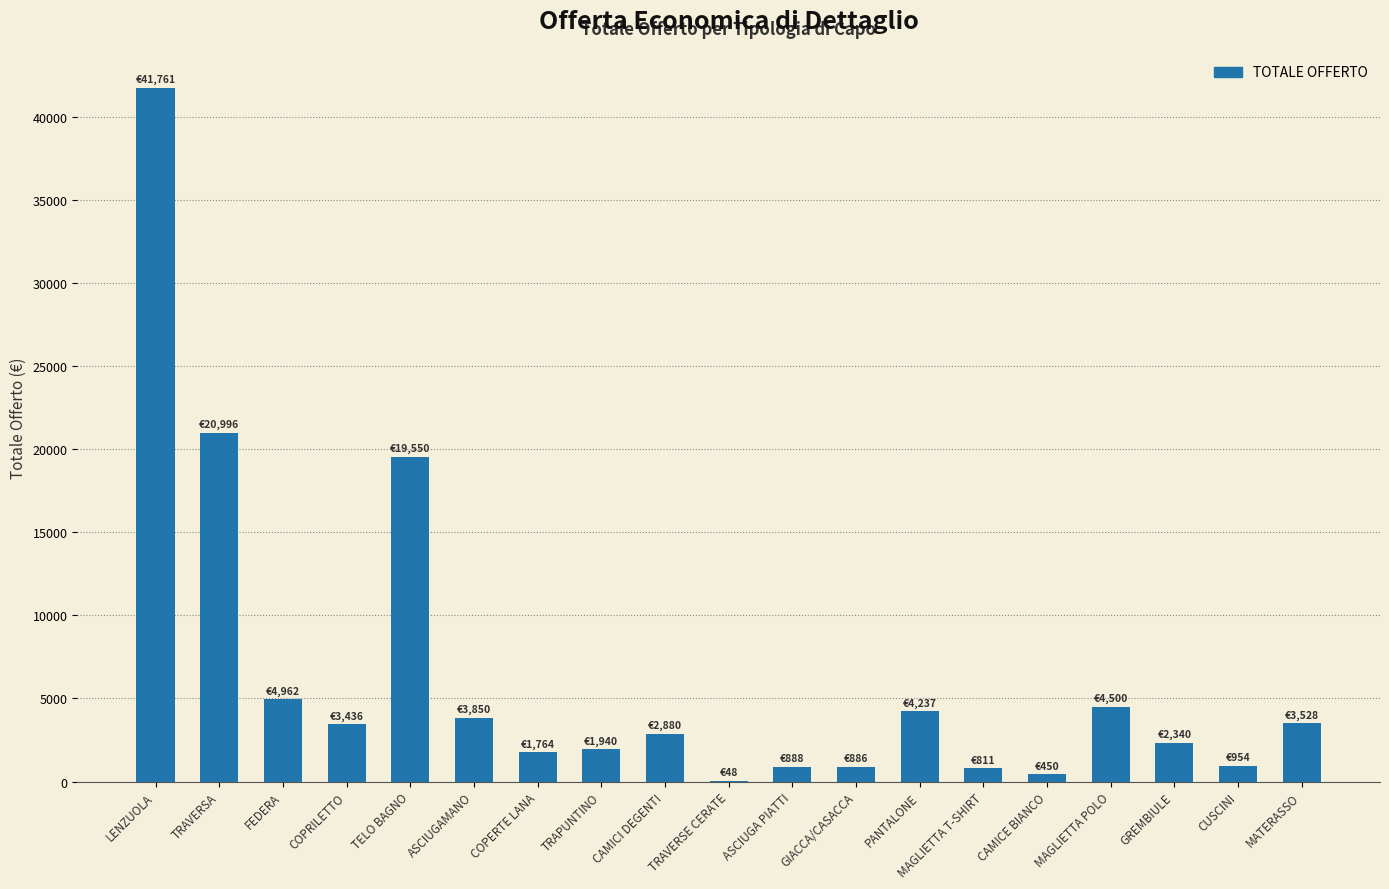

Which label corresponds to the largest value in the chart?

LENZUOLA